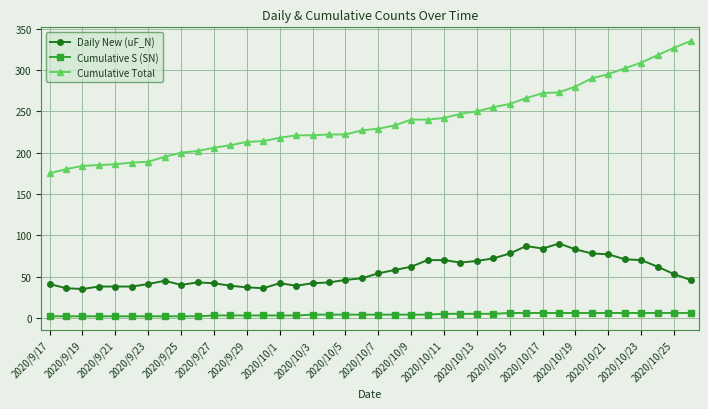

How many series are shown in this chart?

3